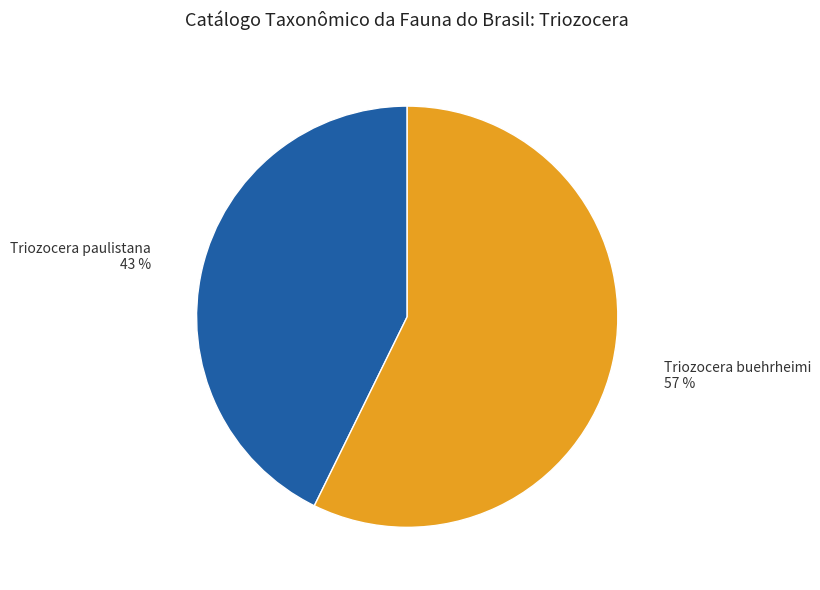

What is the smallest slice in the pie chart?

Triozocera paulistana